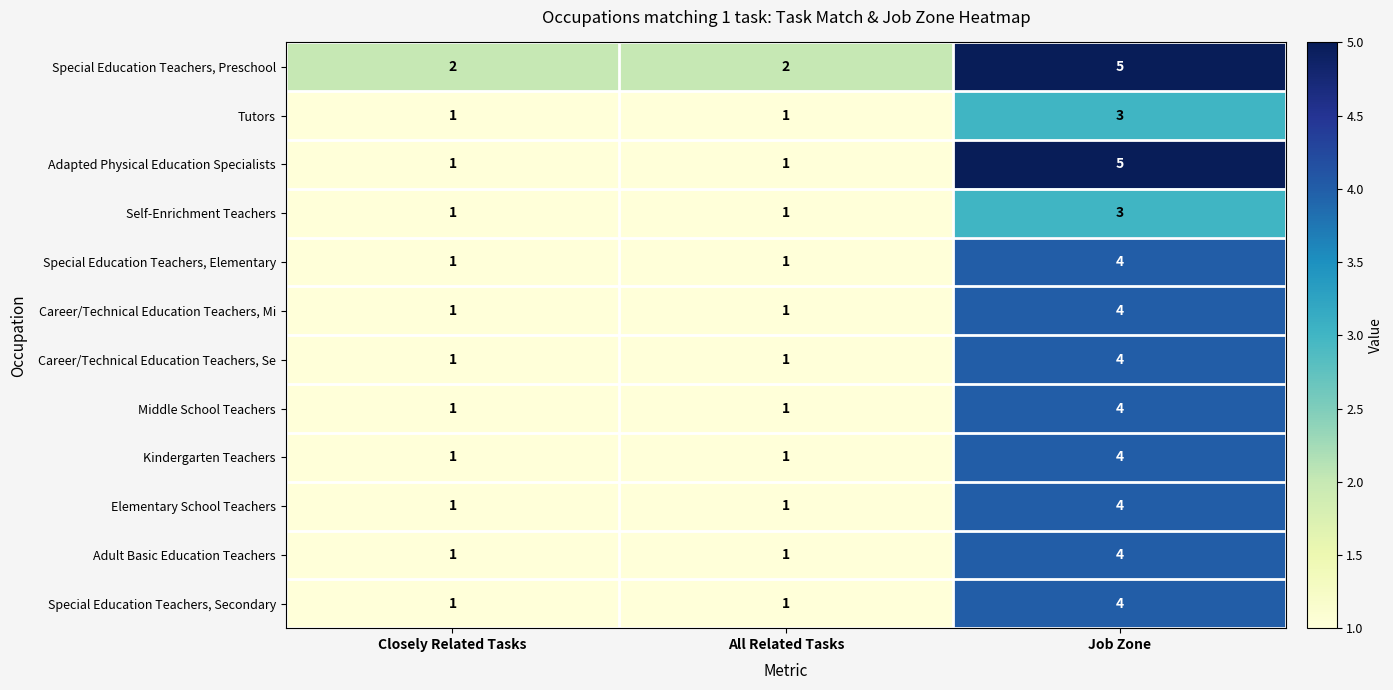

Is the value of Middle School Teachers at Job Zone greater than the value of Tutors at Closely Related Tasks?

Yes